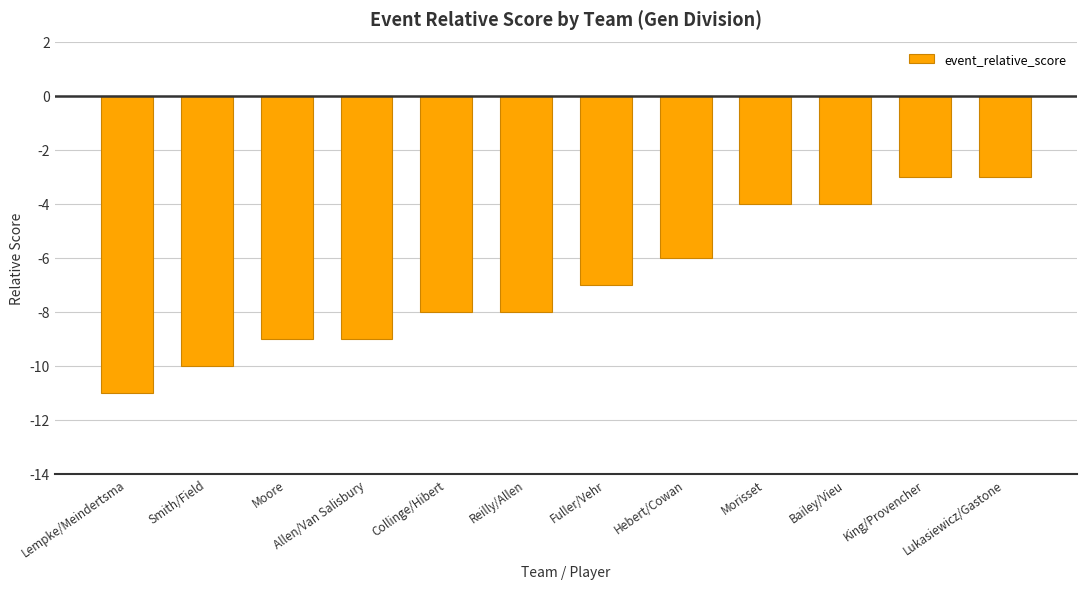

Reading left to right, list all the values displayed in this chart.

Lempke/Meindertsma=-11	Smith/Field=-10	Moore=-9	Allen/Van Salisbury=-9	Collinge/Hibert=-8	Reilly/Allen=-8	Fuller/Vehr=-7	Hebert/Cowan=-6	Morisset=-4	Bailey/Vieu=-4	King/Provencher=-3	Lukasiewicz/Gastone=-3